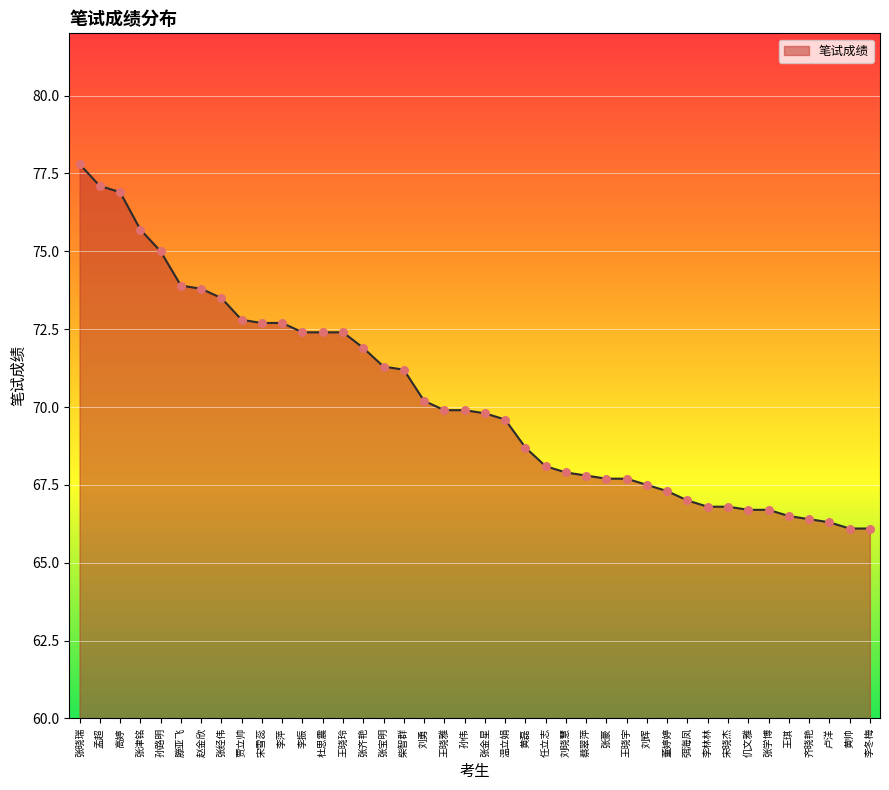

Approximately how many times larger is the value at 张齐艳 compared to 赵金欣?

1.0